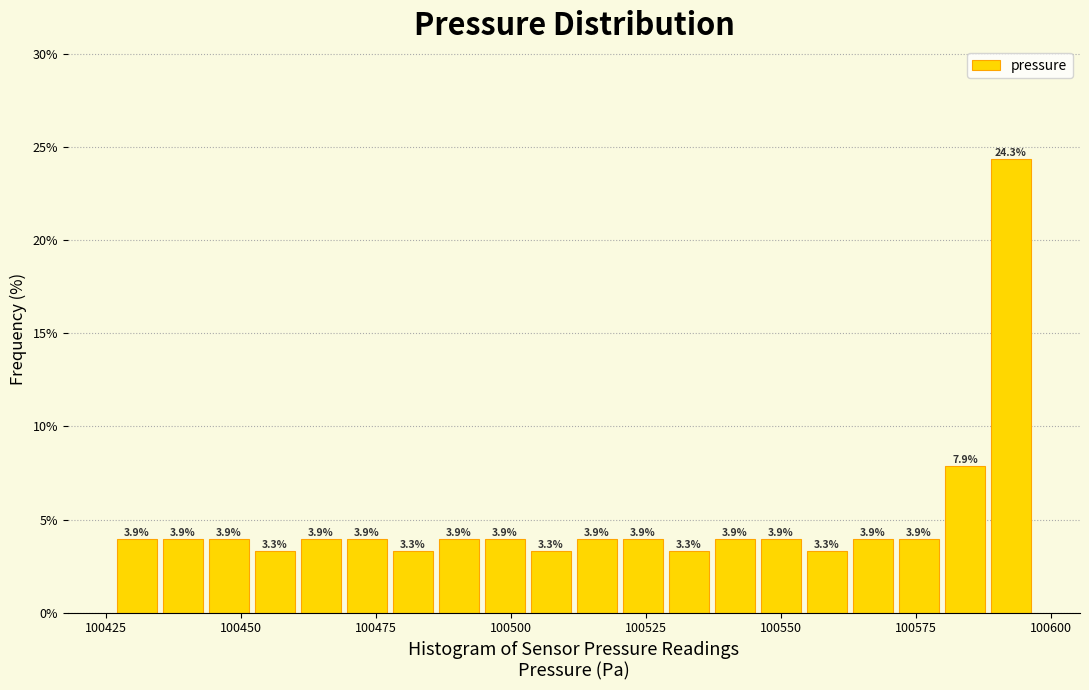

Around what value on the x-axis is the tallest bar? Give the approximate position of its centre, as read against the axis.

100595